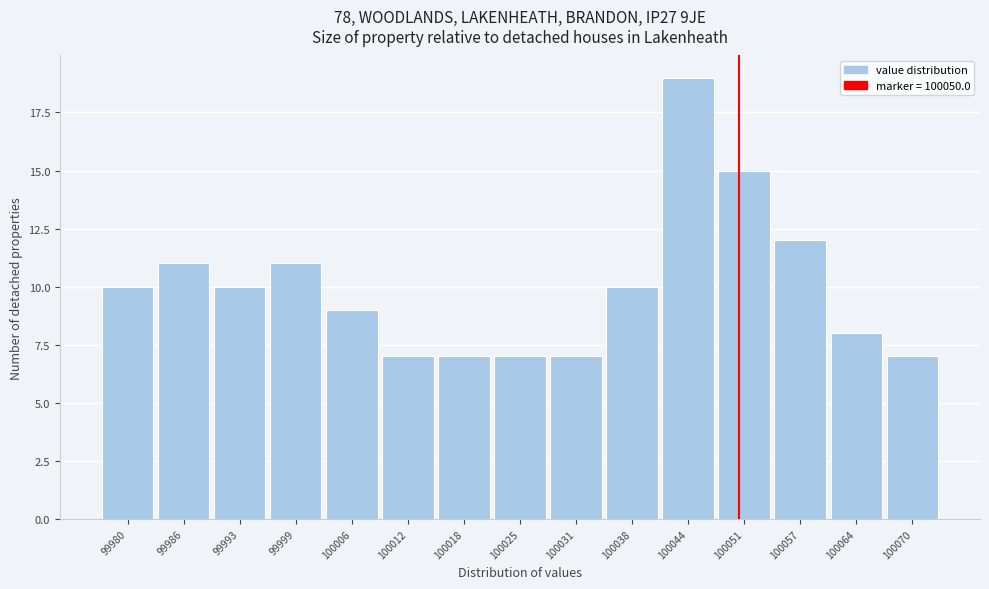

How tall is the bar that spans 99983 to 99989 on the x-axis? Neither the bar edges nor the heights are printed on the chart, so give them approximately, as read against the axes.

11